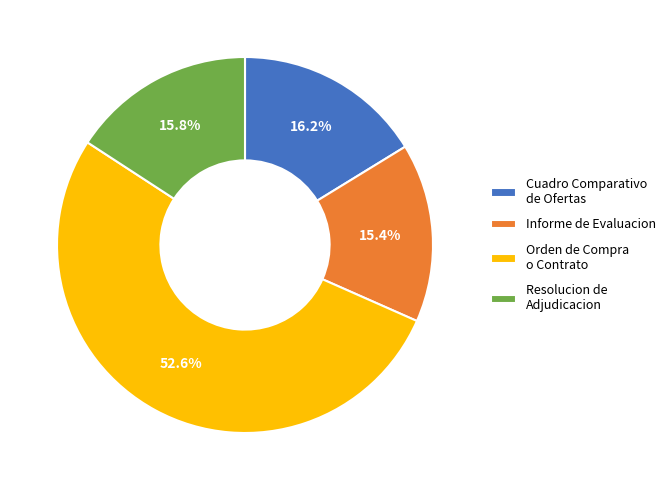

Do Cuadro Comparativo de Ofertas and Informe de Evaluacion together represent more than half of the pie?

No